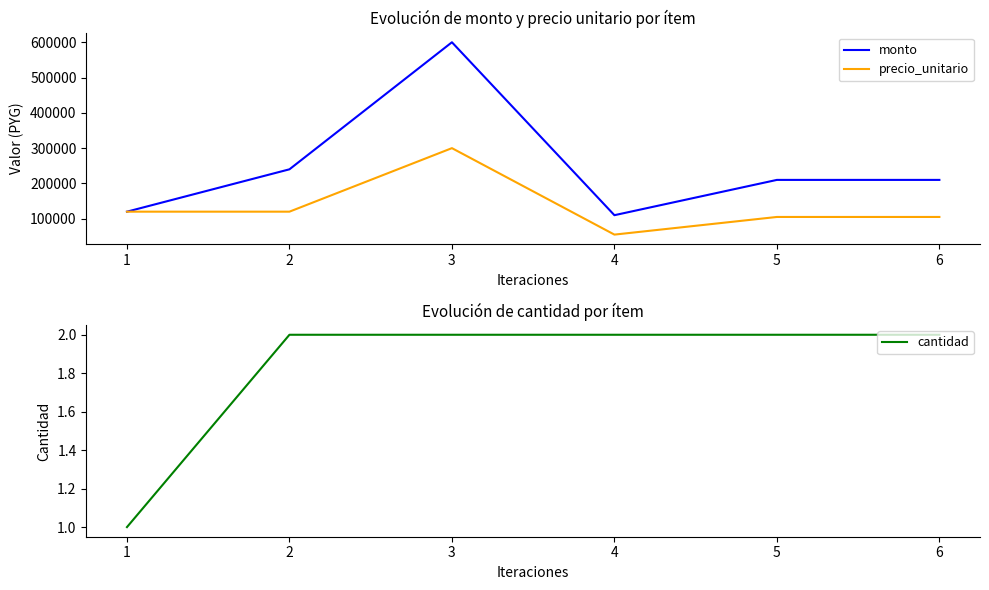

Which series has the widest spread of values?

monto